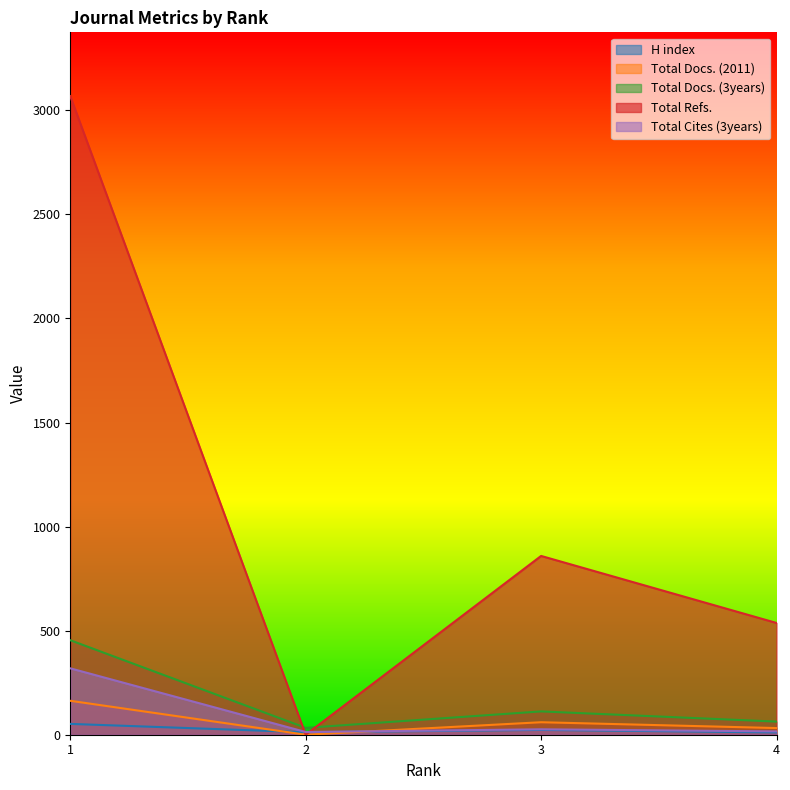

At which category does Total Refs. reach its first local peak?

3